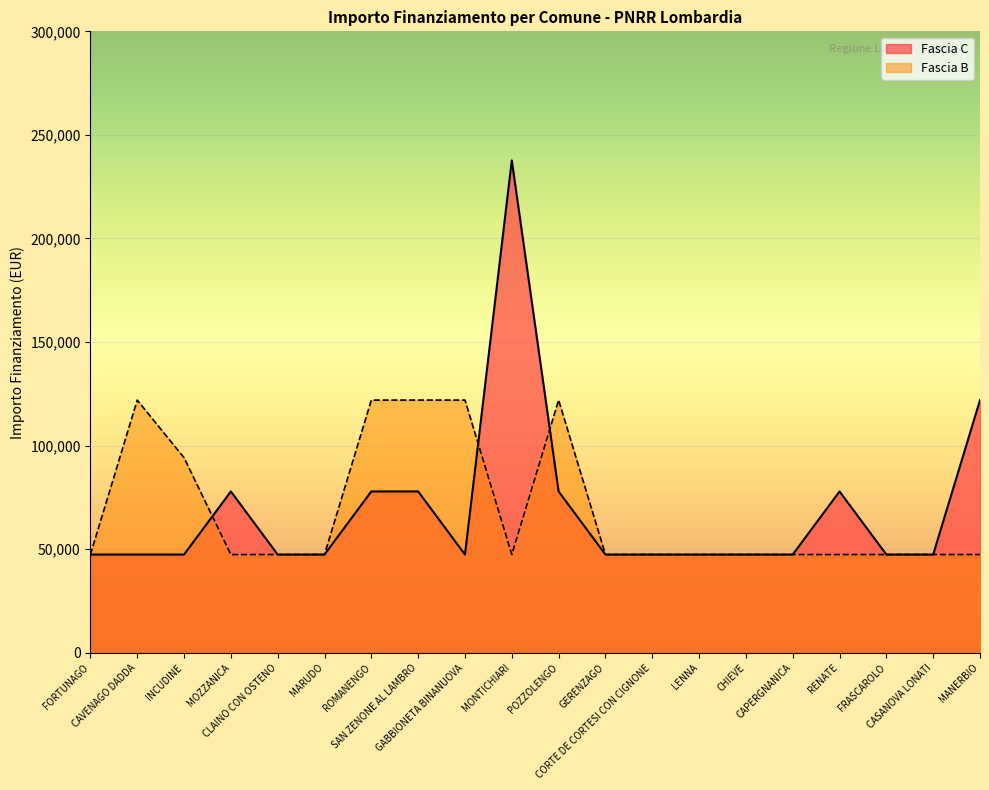

What is the sum of the Fascia C values at GERENZAGO and INCUDINE?

94854